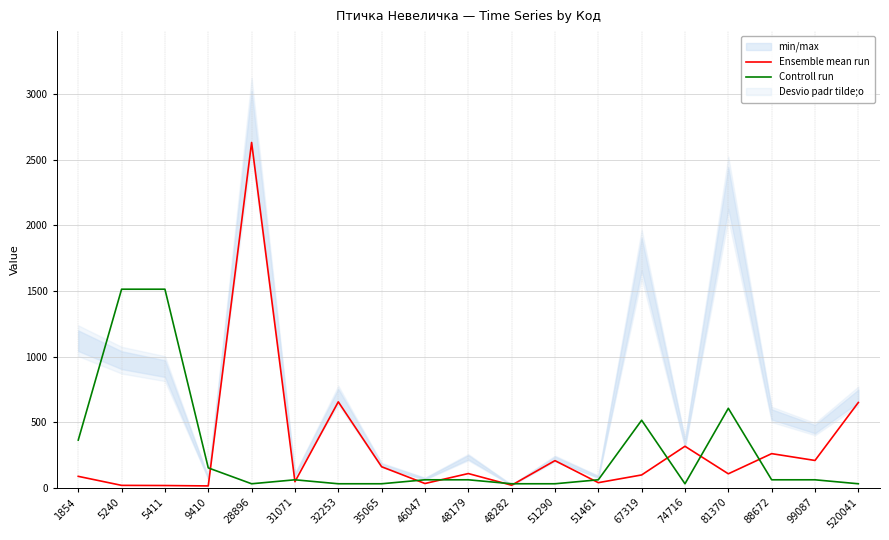

Rank the series at 31071 from lowest to highest value.

Ensemble mean run, Controll run